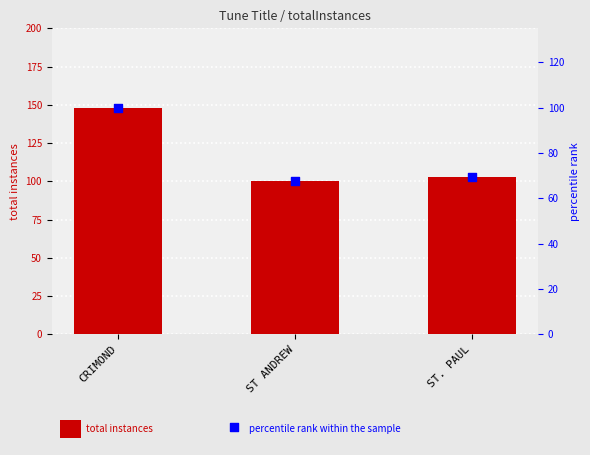

Which series reaches the maximum Y coordinate?

totalInstances